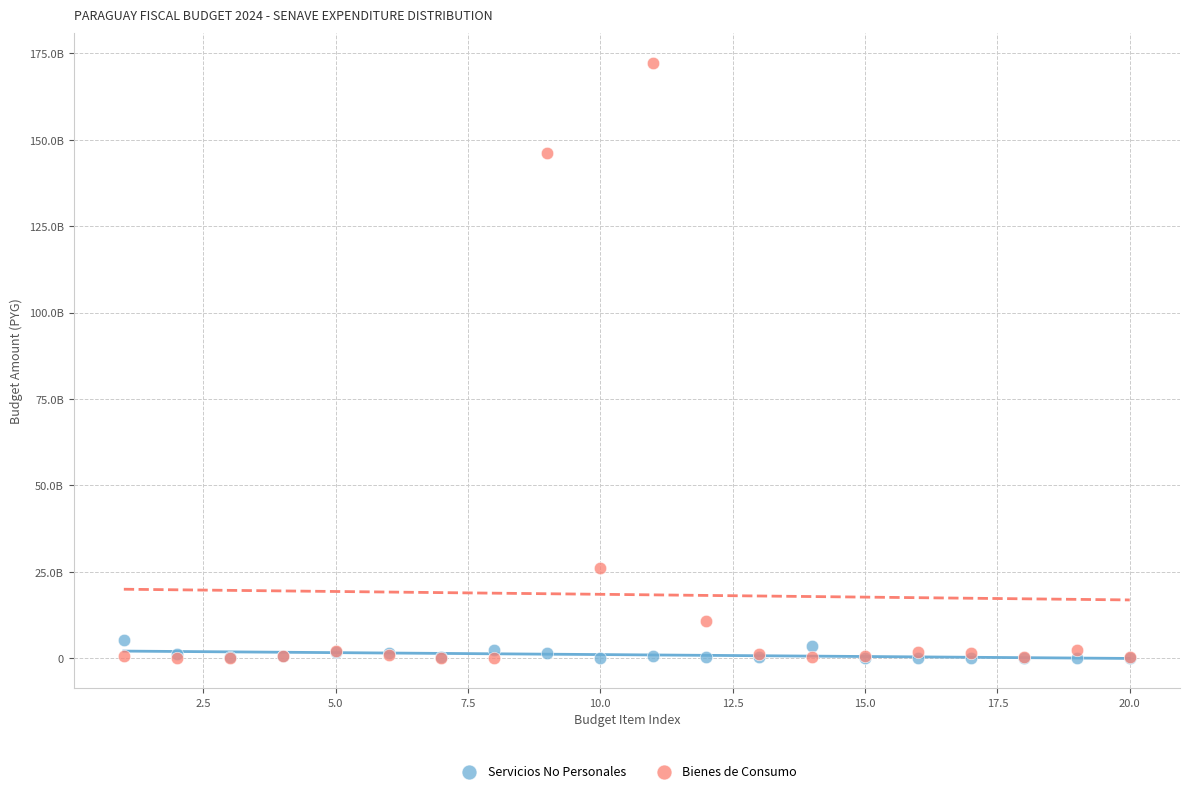

Which series has the largest Y range (max minus min)?

Bienes de Consumo